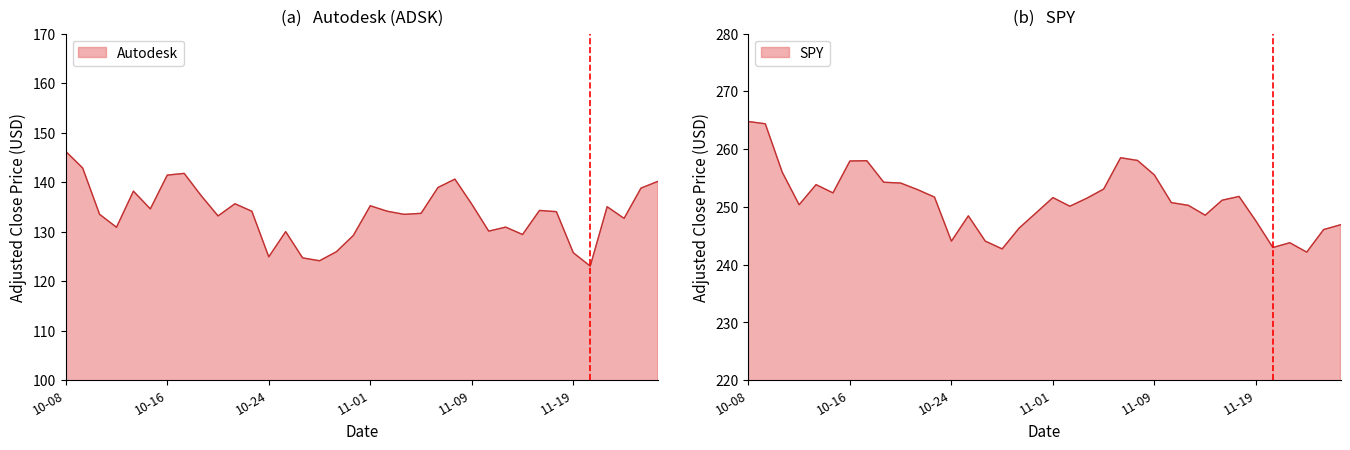

Count the number of categories in the chart.

36